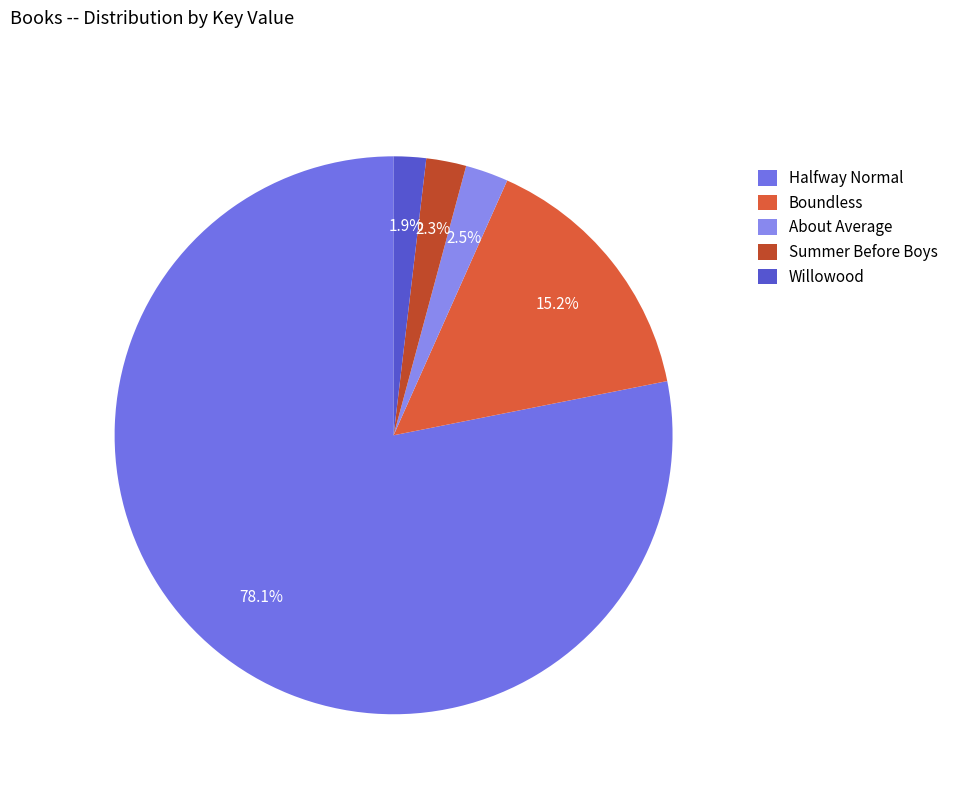

Which has a higher value, Summer Before Boys or Halfway Normal?

Halfway Normal